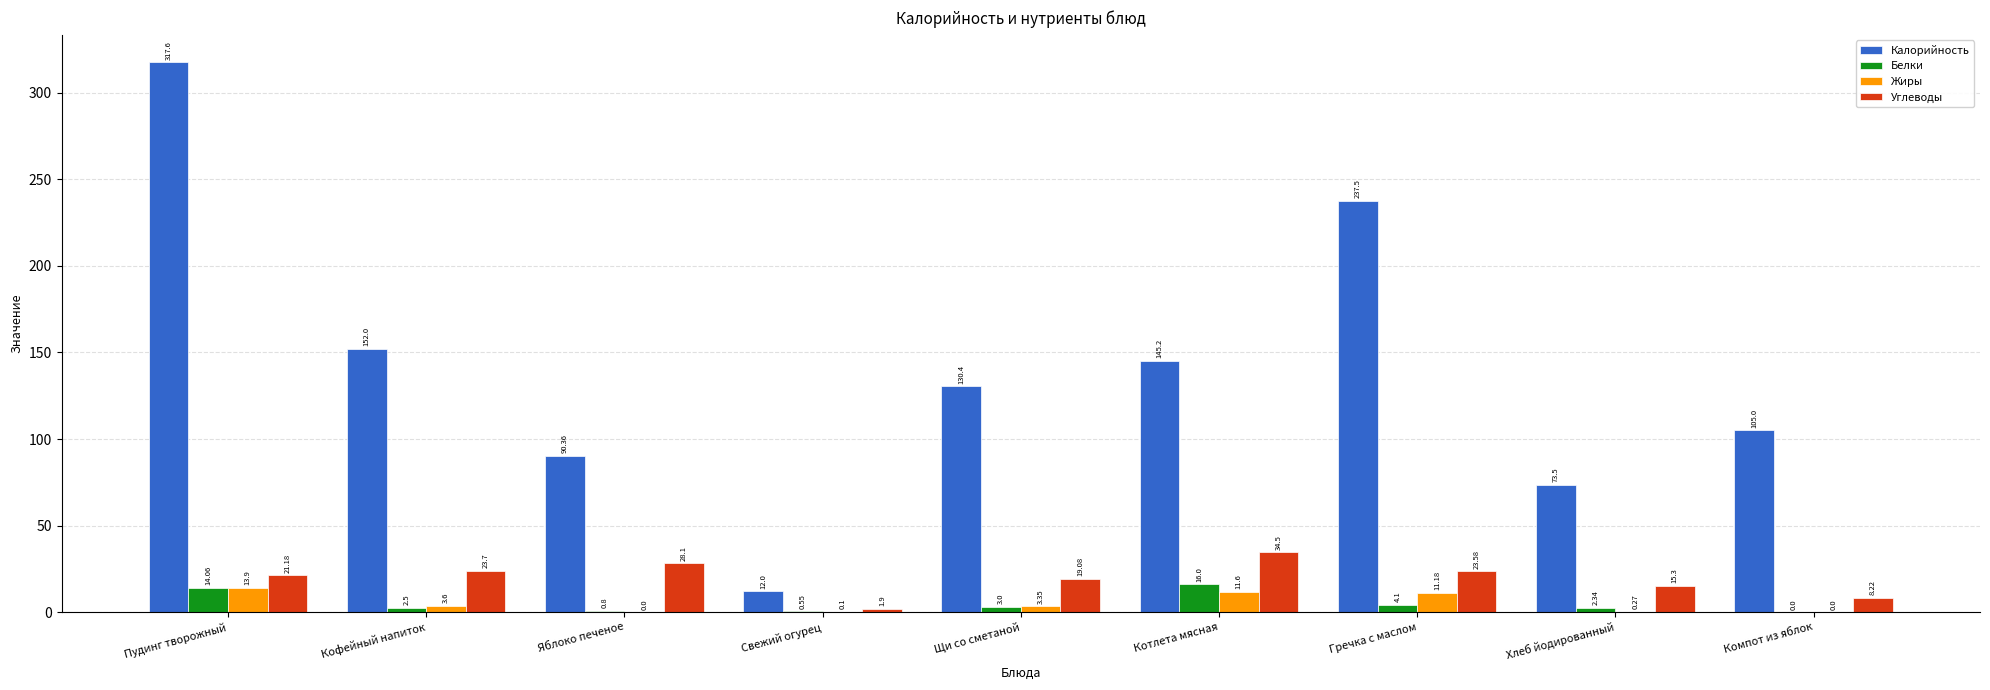

Where does the Жиры series first go above 3?

Пудинг творожный